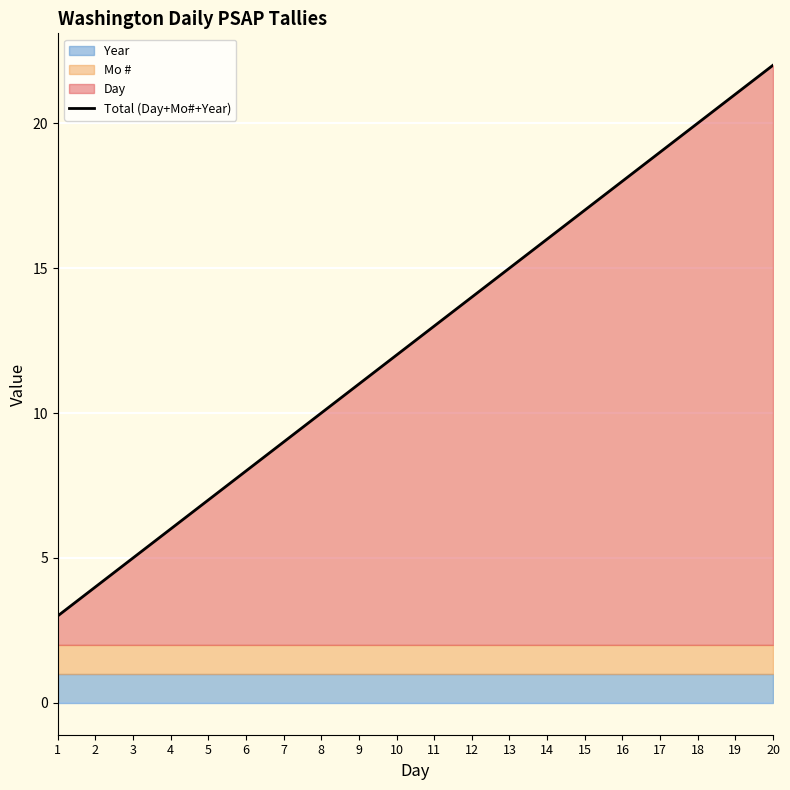

Rank the categories by value from highest to lowest.

20, 19, 18, 17, 16, 15, 14, 13, 12, 11, 10, 9, 8, 7, 6, 5, 4, 3, 2, 1